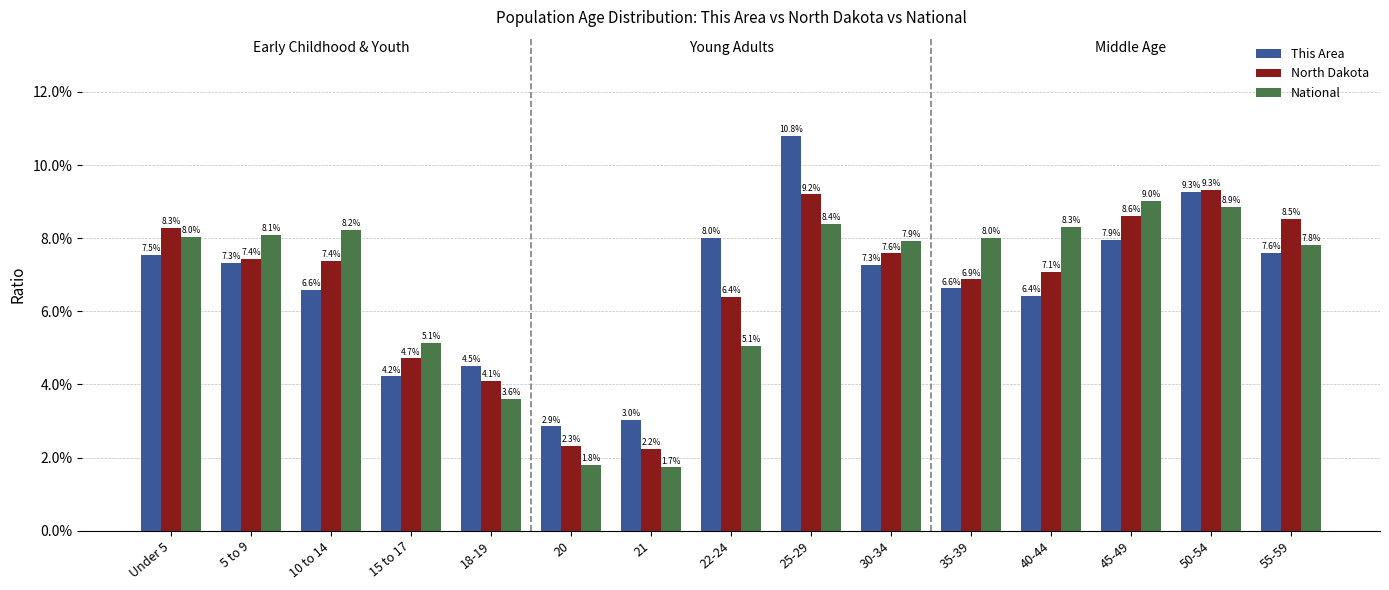

Reading right to left, extract all data points from this chart.

This Area: 7.6	9.3	7.9	6.4	6.6	7.3	10.8	8.0	3.0	2.9	4.5	4.2	6.6	7.3	7.5
North Dakota: 8.5	9.3	8.6	7.1	6.9	7.6	9.2	6.4	2.2	2.3	4.1	4.7	7.4	7.4	8.3
National: 7.8	8.9	9.0	8.3	8.0	7.9	8.4	5.1	1.7	1.8	3.6	5.1	8.2	8.1	8.0